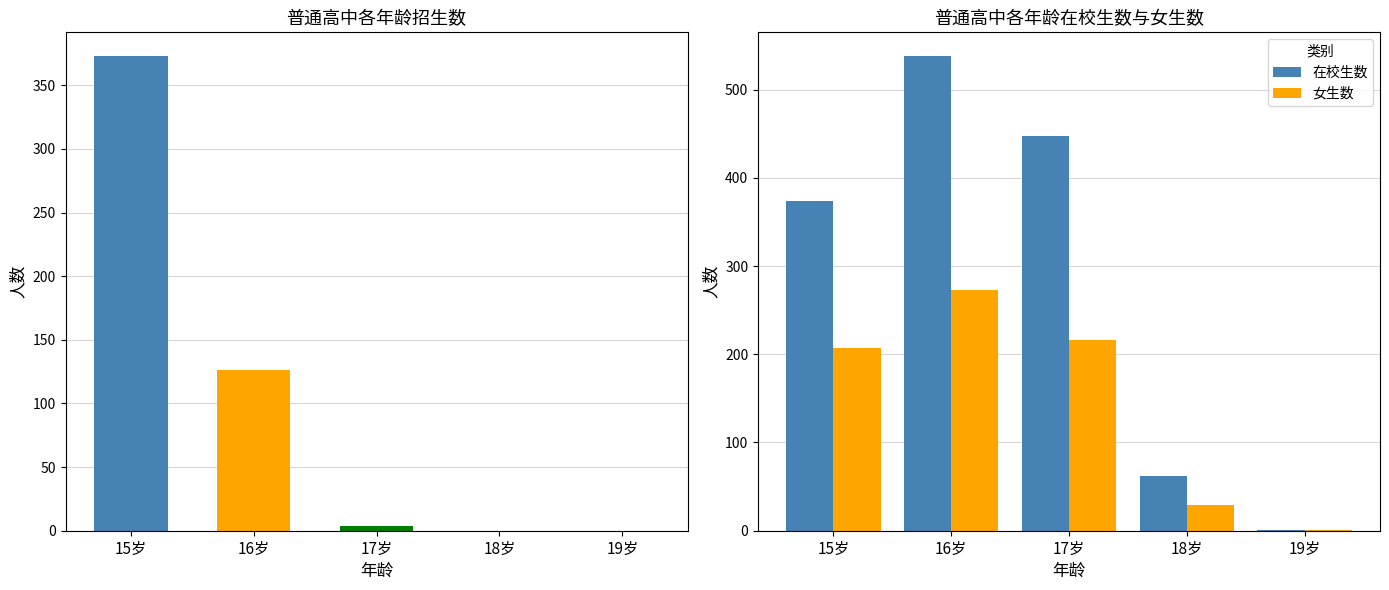

Where does the 女生数 series first go above 207?

16岁